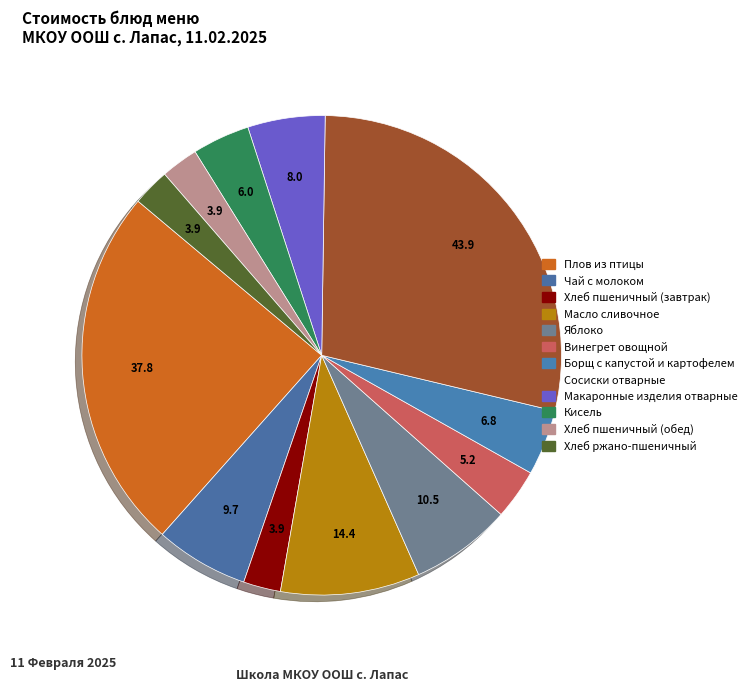

Rank the categories by value from highest to lowest.

Сосиски отварные, Плов из птицы, Масло сливочное, Яблоко, Чай с молоком, Макаронные изделия отварные, Борщ с капустой и картофелем, Кисель, Винегрет овощной, Хлеб пшеничный (завтрак), Хлеб пшеничный (обед), Хлеб ржано-пшеничный